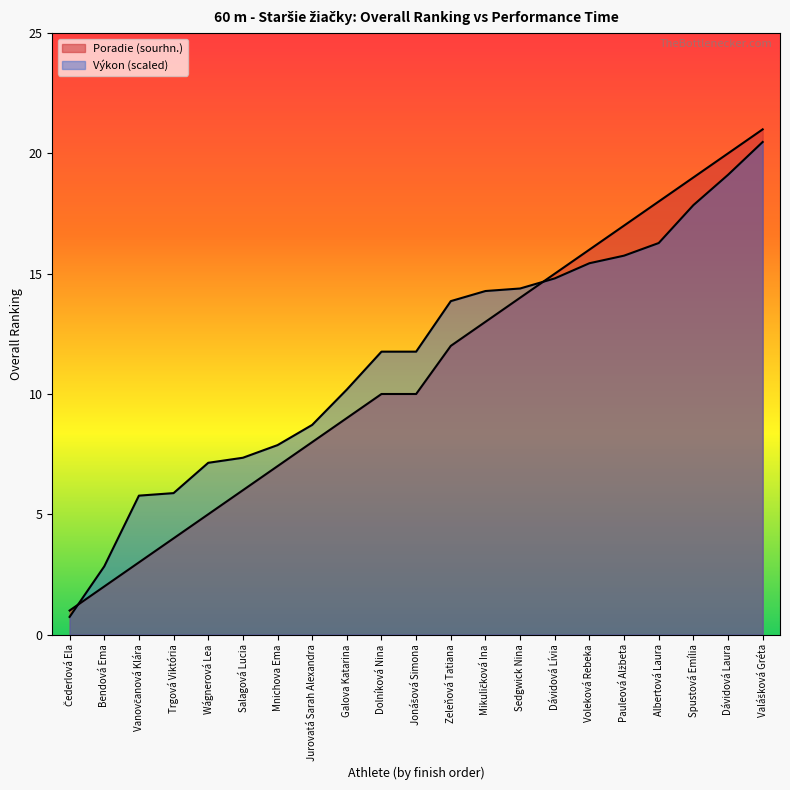

Is it true that Poradie (sourhn.) equals 1.7 at Čederlová Ela?

False